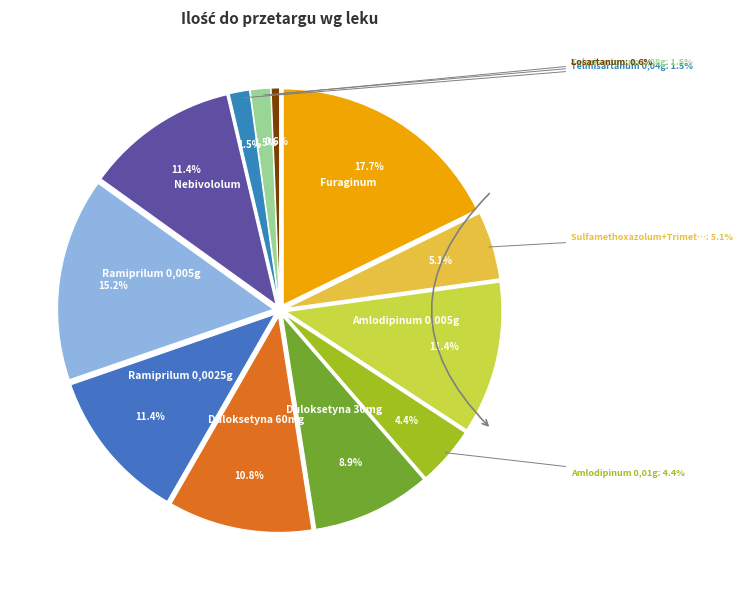

How many slices are in this pie chart?

12